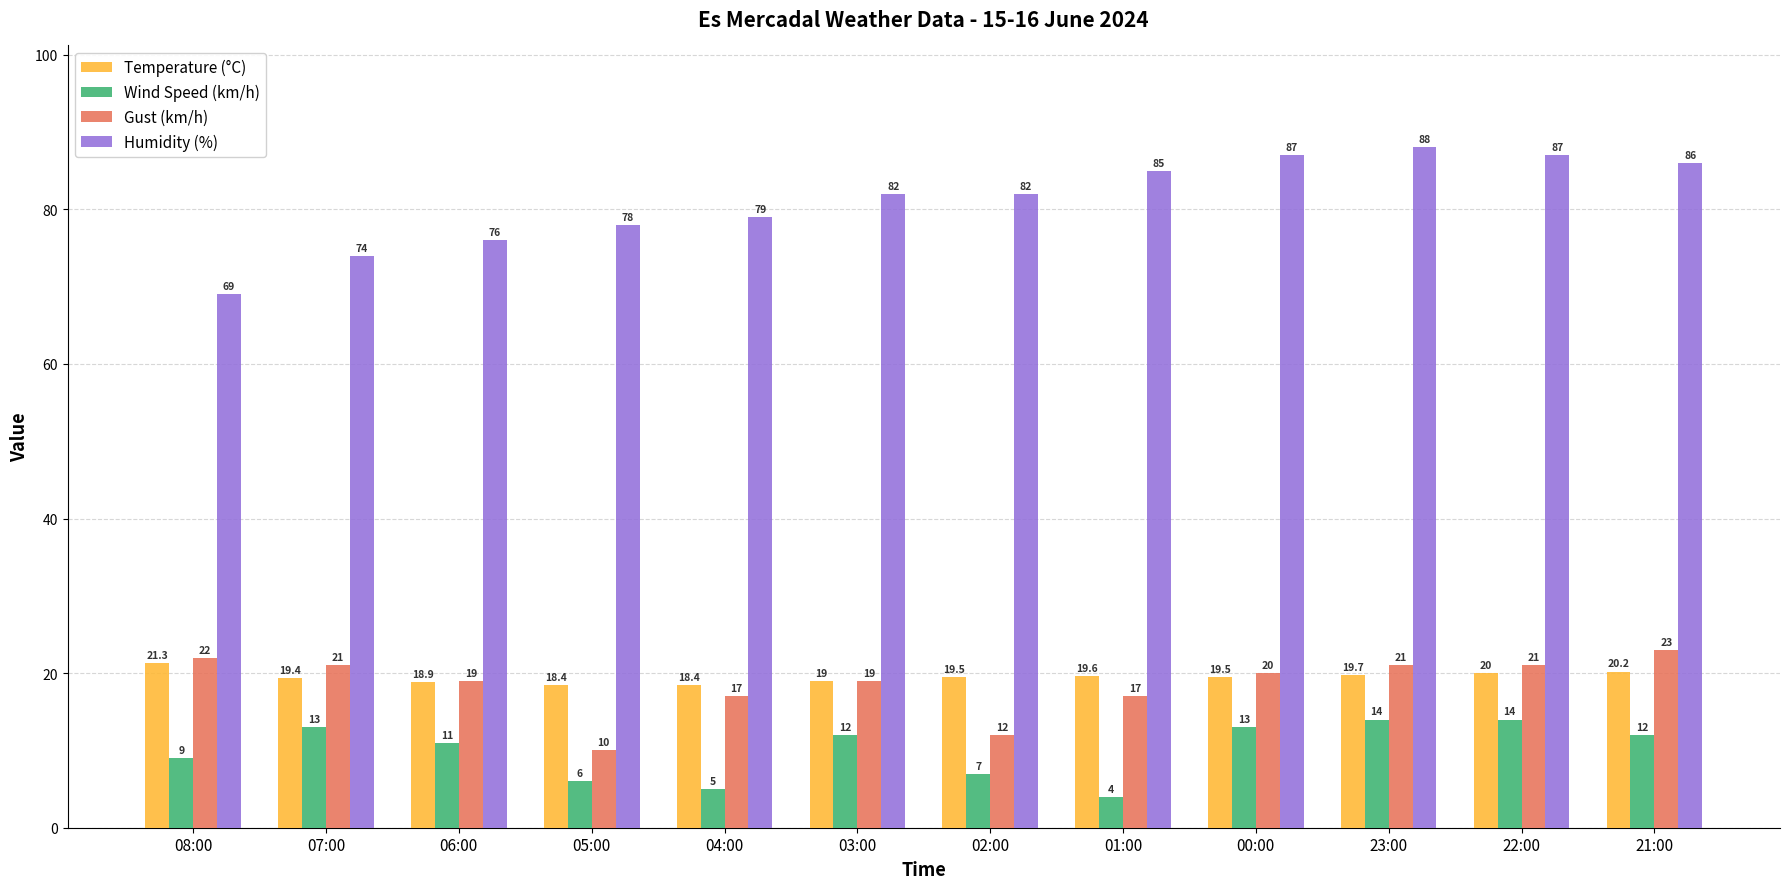

What is the value of the Temperature (°C) bar at the 6th from the left?

19.0